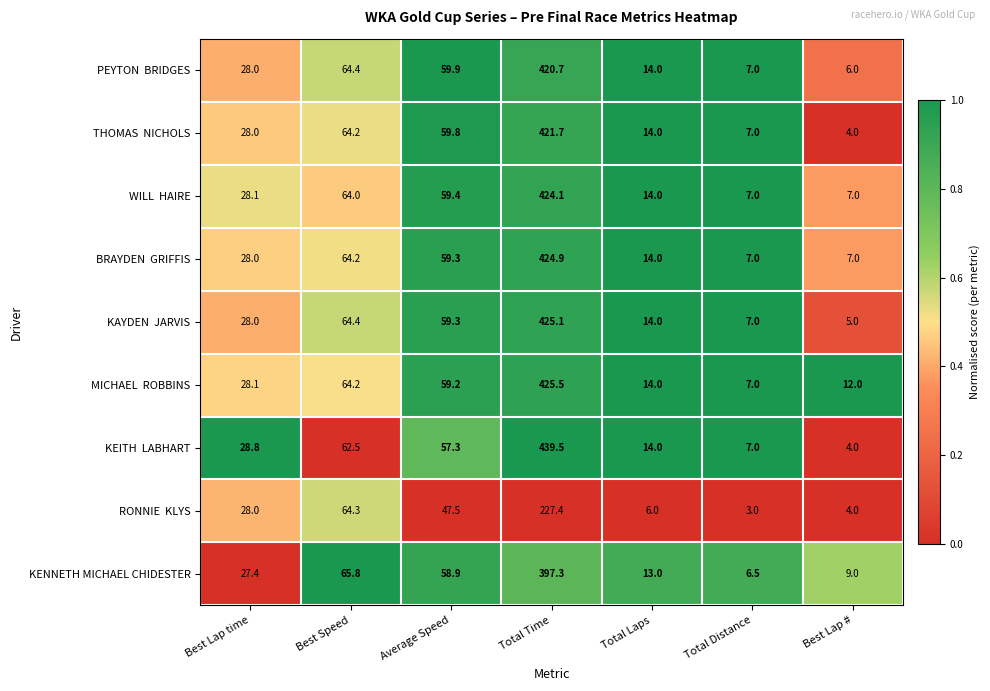

At which category is the sum across all series the highest?

Total Time